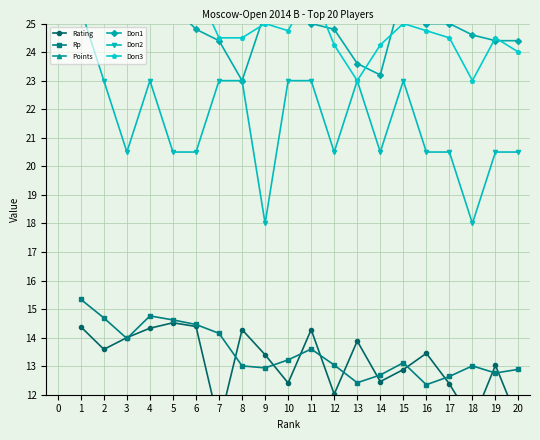

What is the difference between the maximum and second lowest values in the Doп2 series?

7.5